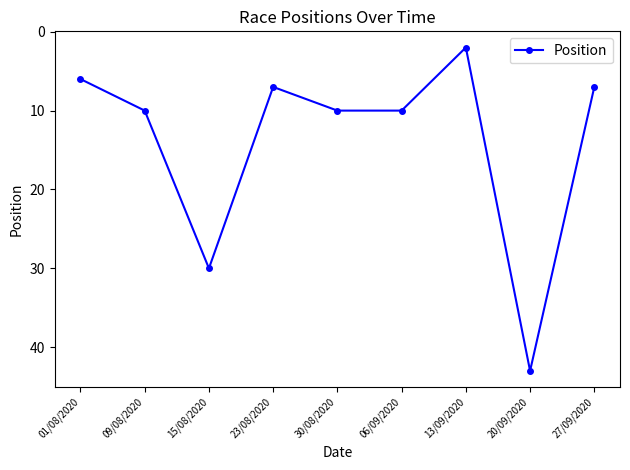

Between 30/08/2020 and 15/08/2020, which is larger?

15/08/2020